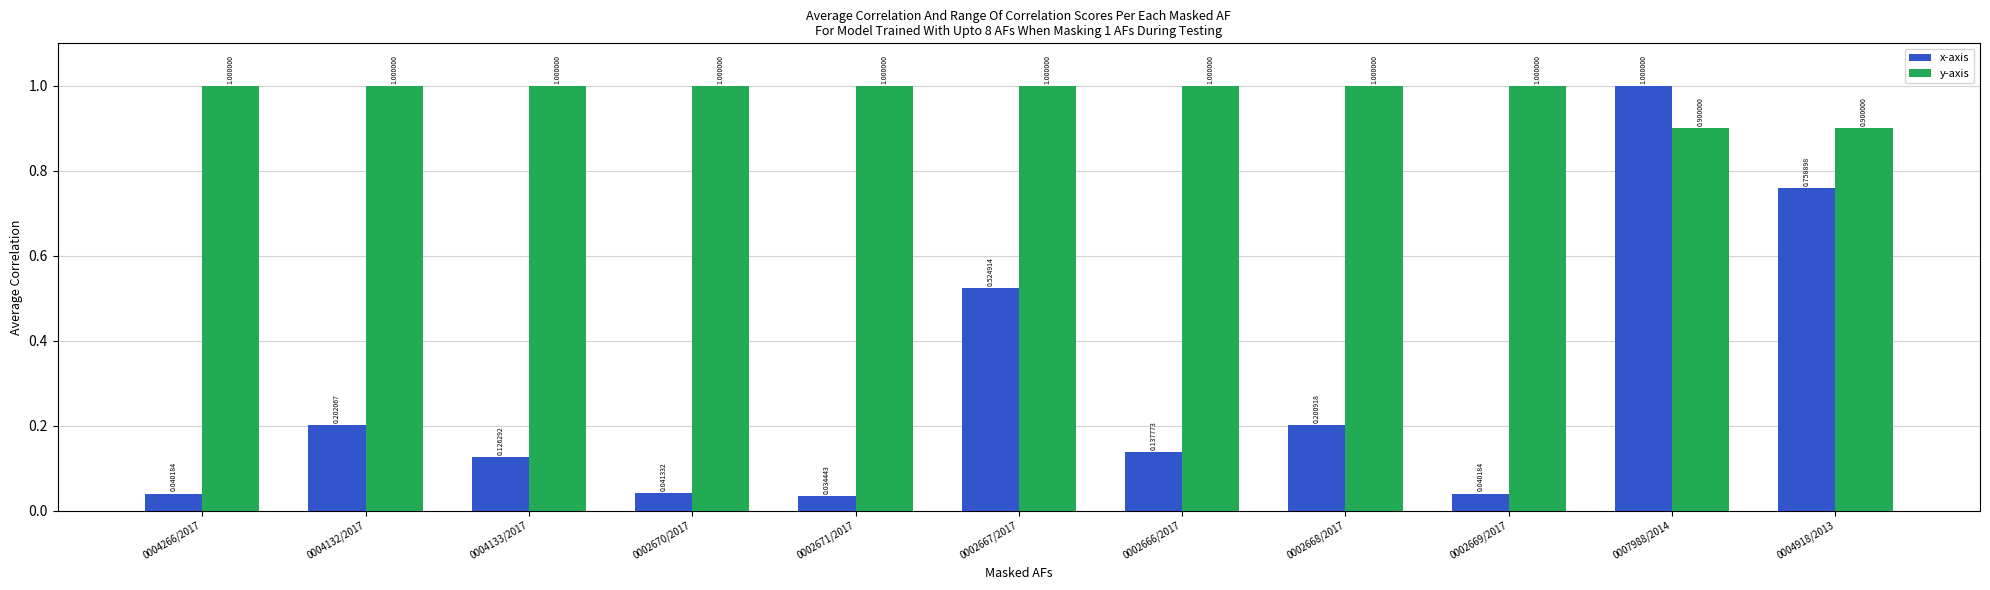

Is the value of y-axis at 0004918/2013 greater than the value of x-axis at 0004918/2013?

Yes